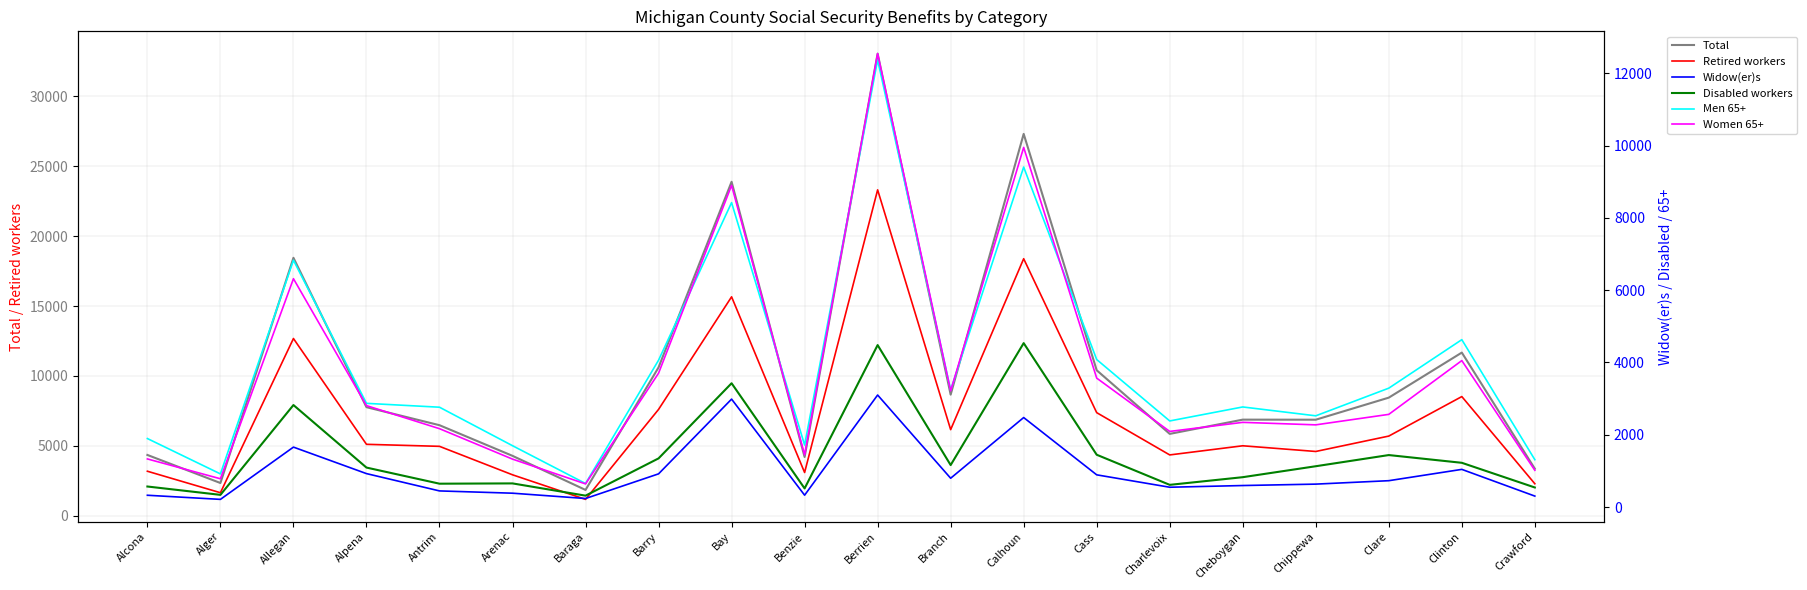

What is the total value across all series at Baraga?

4859